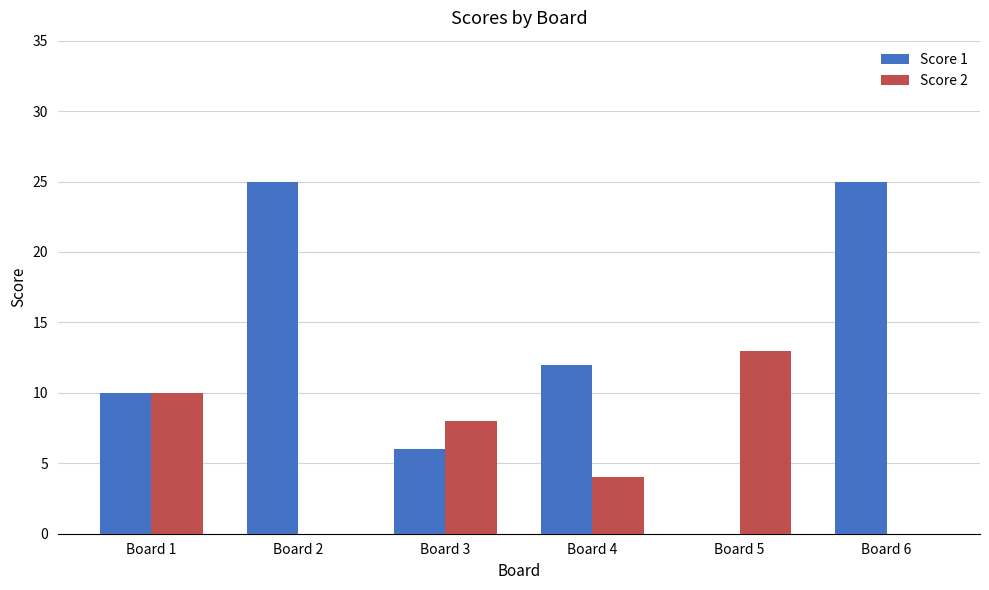

Is the value of Score 1 at Board 1 greater than the value of Score 2 at Board 6?

Yes